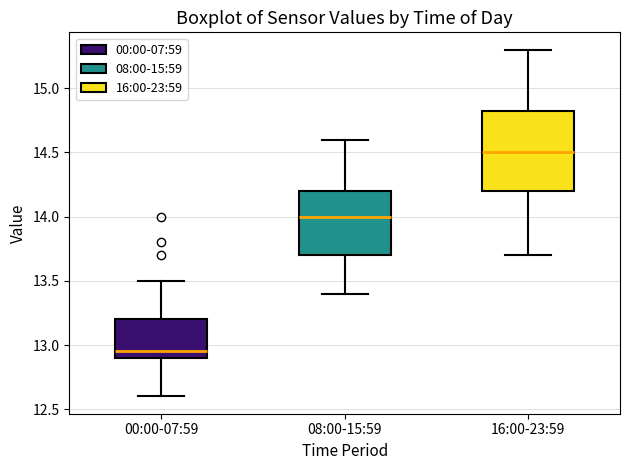

Reading left to right, read every box against the y-axis: the position of its median line, the range the box covers, and the ends of its whiskers. The values are not printed on the chart, so give them approximately, as read against the axis.

00:00-07:59: median 12.95, box 12.90 to 13.20, whiskers 12.60 to 13.50
08:00-15:59: median 14.00, box 13.70 to 14.20, whiskers 13.40 to 14.60
16:00-23:59: median 14.50, box 14.20 to 14.85, whiskers 13.70 to 15.30